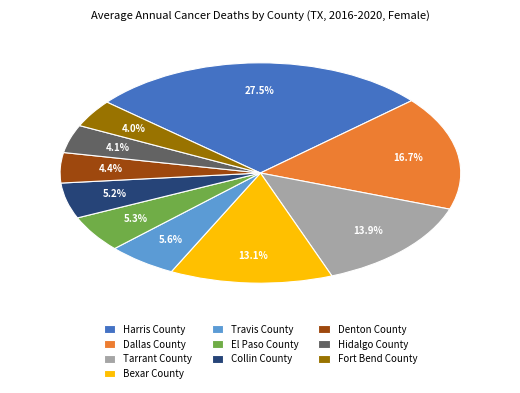

What is the ratio of the value at Denton County to the value at Bexar County?

0.3